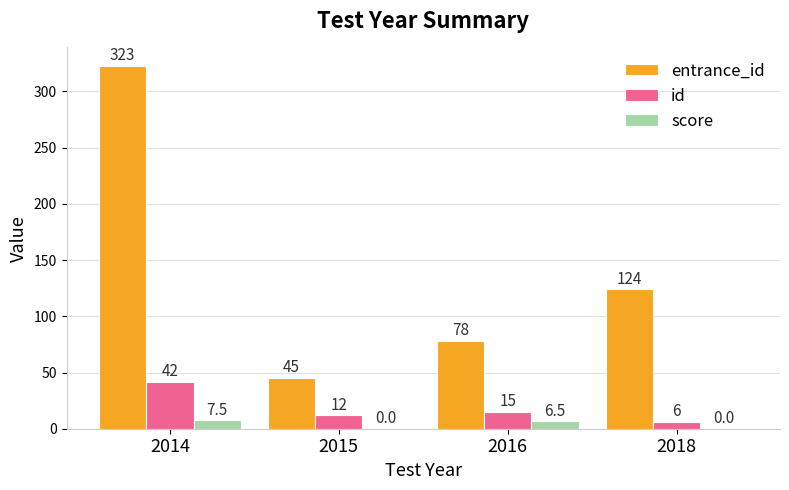

Count the number of data series in this chart.

3